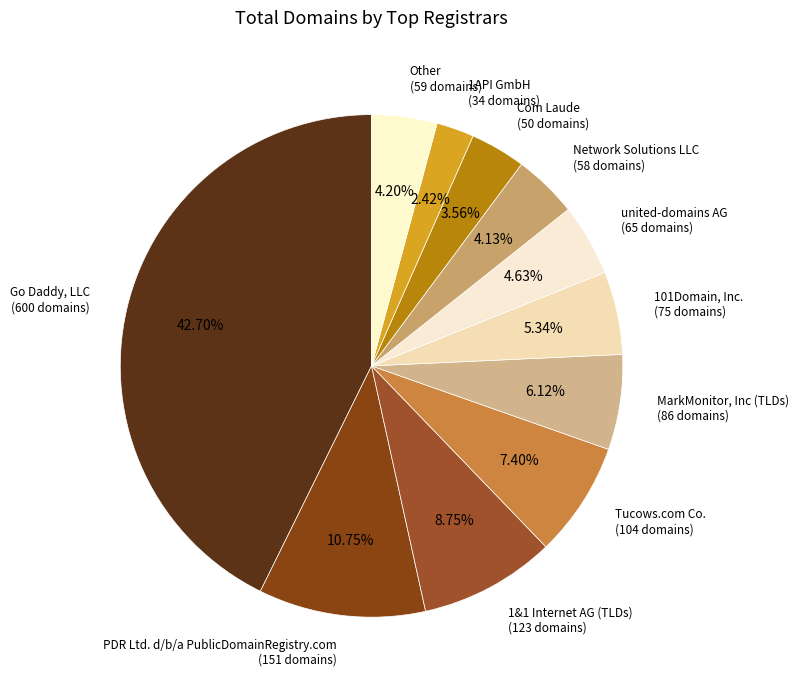

How many segments does this pie chart have?

11